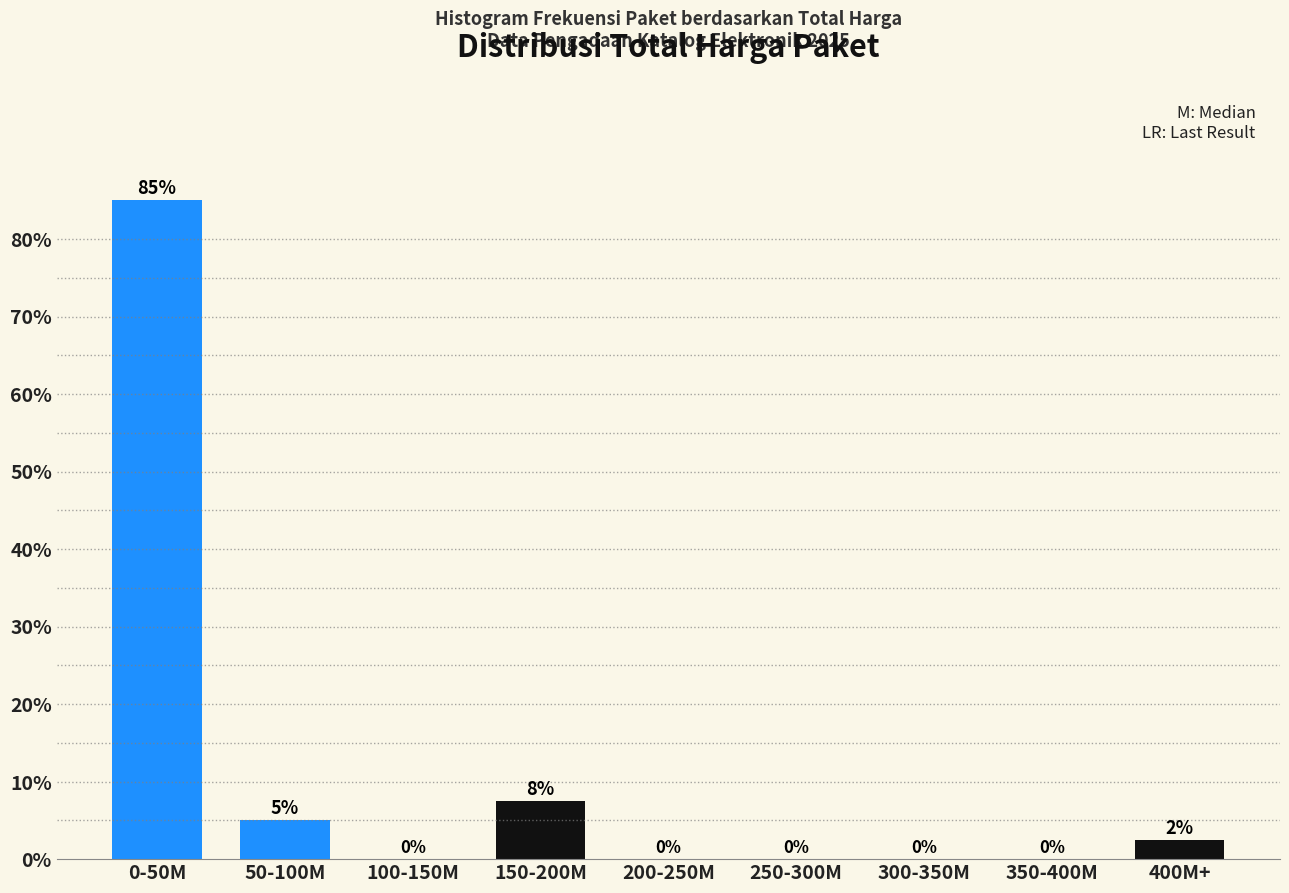

What is the sum of the values at 350-400M and 0-50M?

85.0